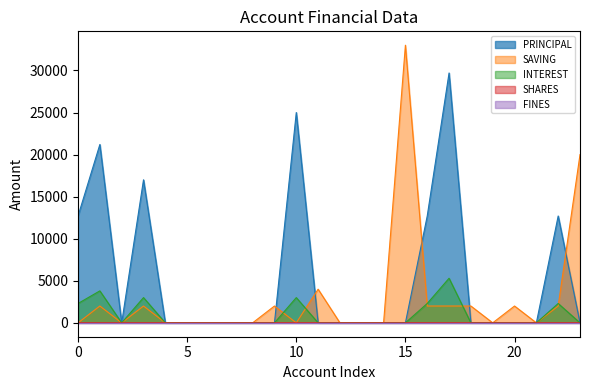

What is the sum of all PRINCIPAL values?

131000